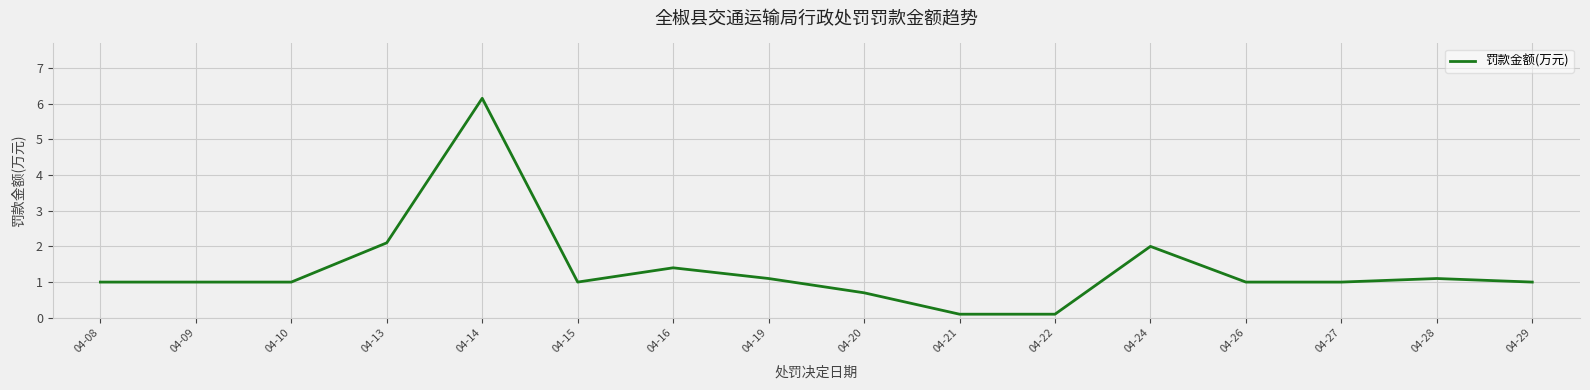

Is this an area chart (filled region under the line)?

No